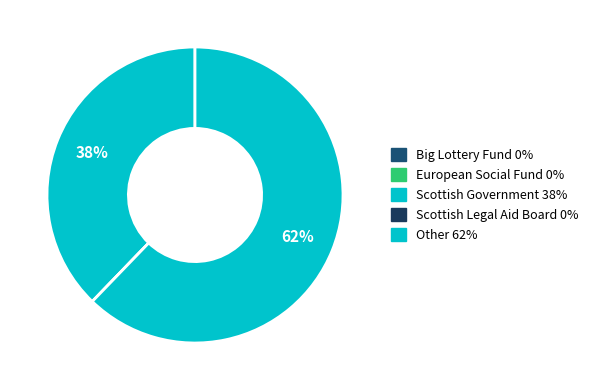

Which category has the biggest portion of the pie?

Other